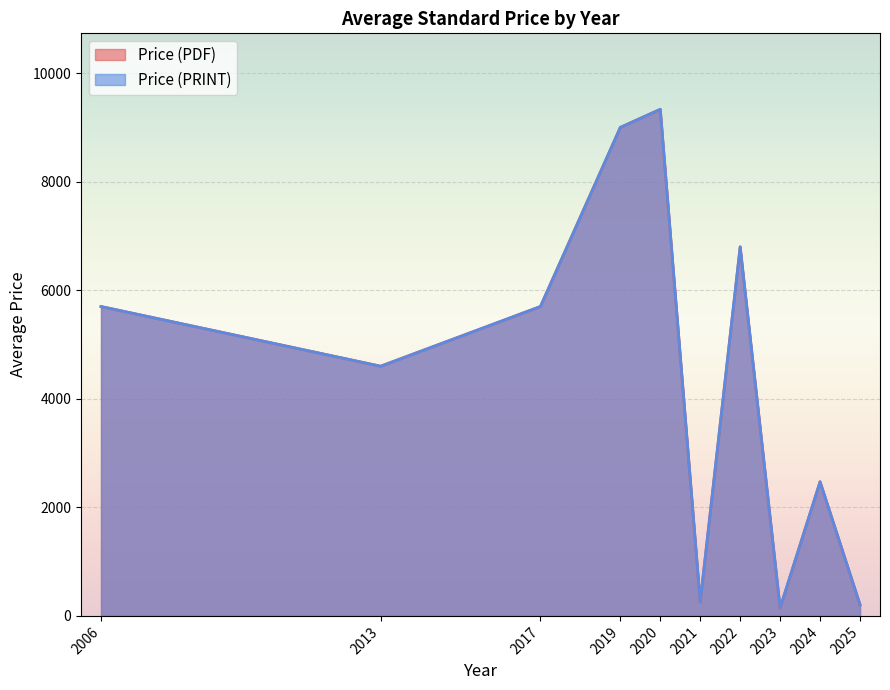

At 2023, list the series in order from smallest to largest.

Price (PDF), Price (PRINT)